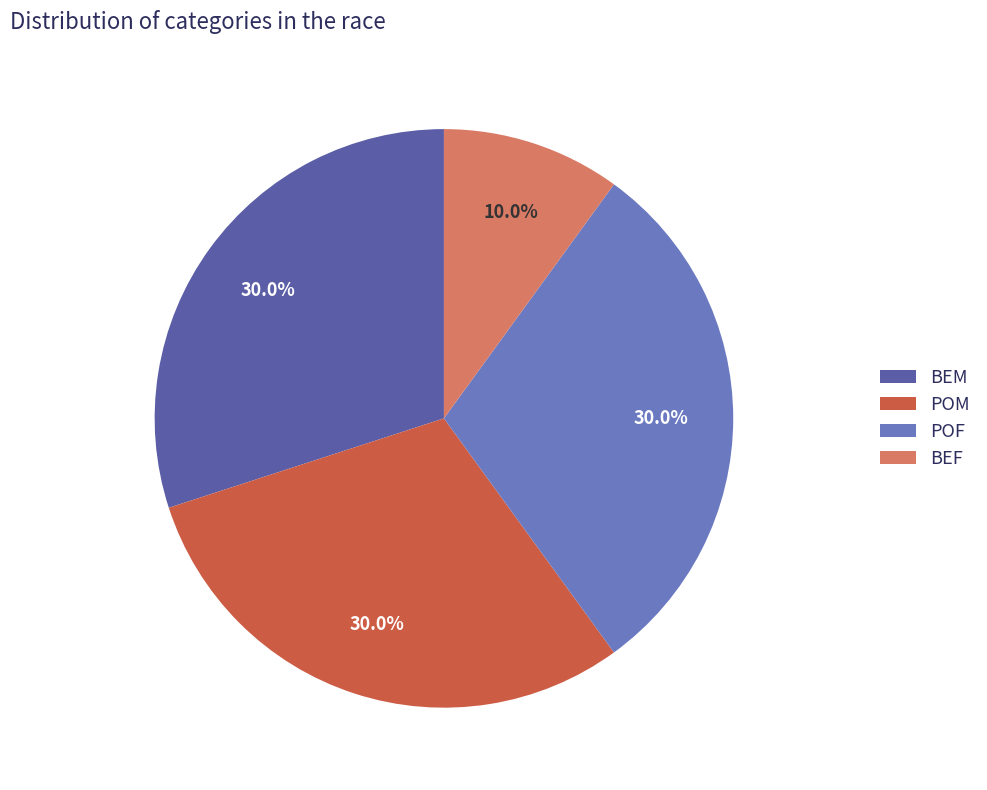

Is there any slice that represents more than half of the pie?

No